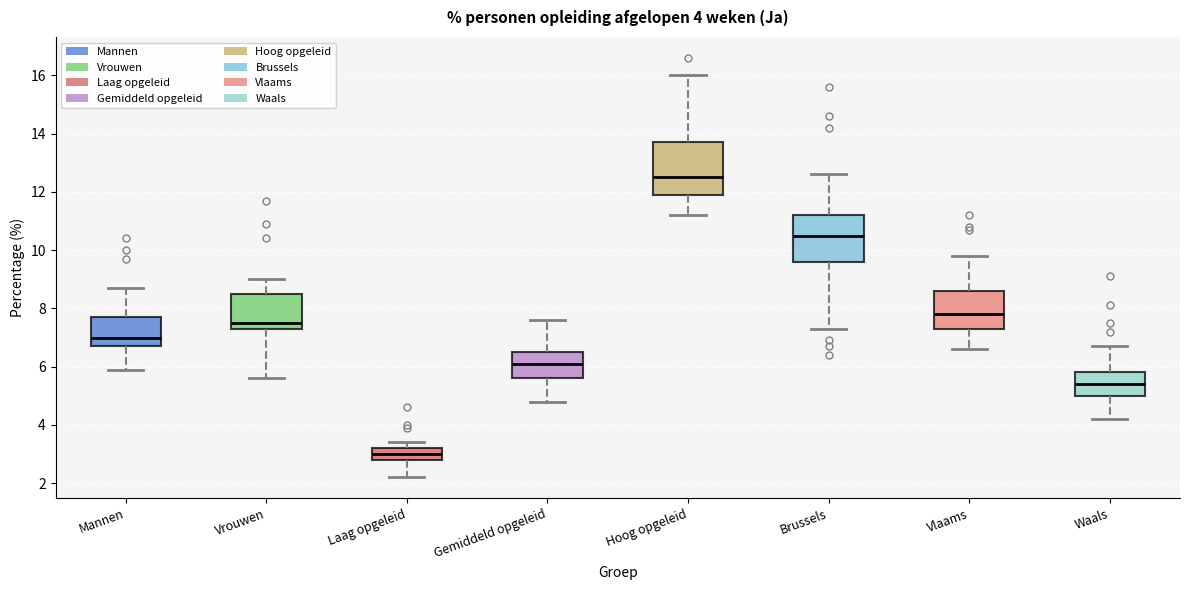

Which box's median line is the lowest?

Laag opgeleid